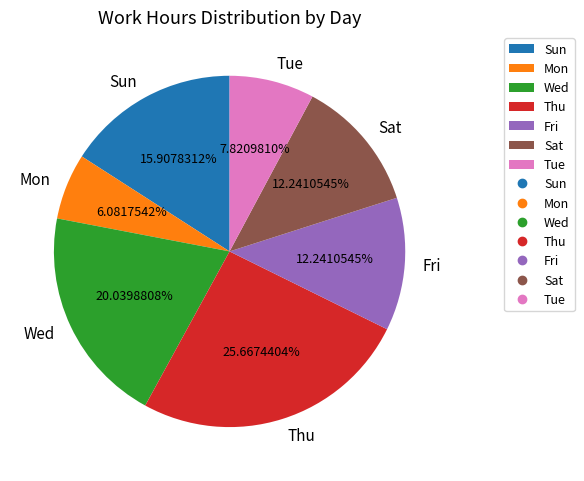

What is the ratio of the value at Tue to the value at Wed?

0.4